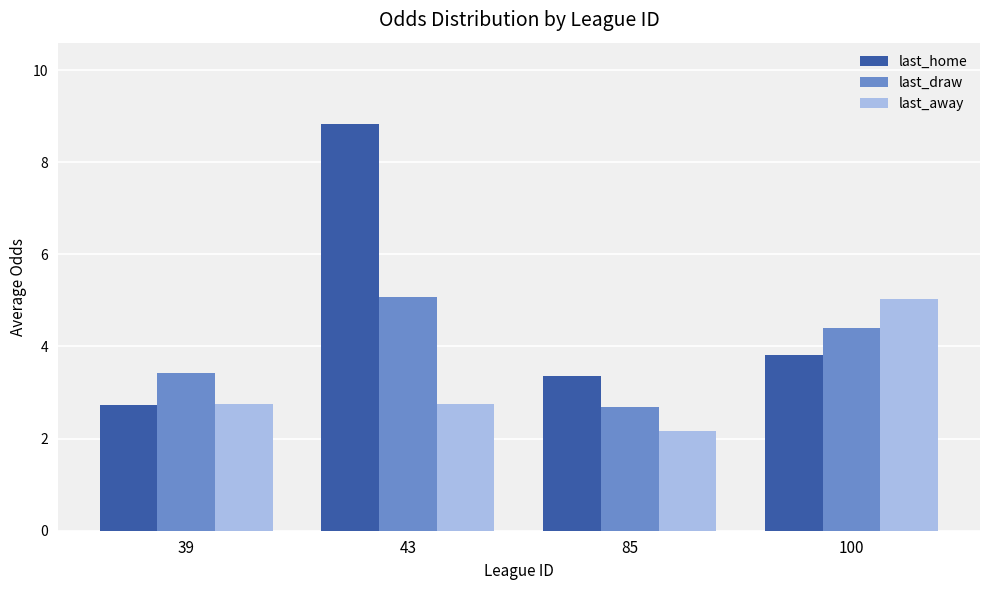

Does the chart contain stacked bars?

No